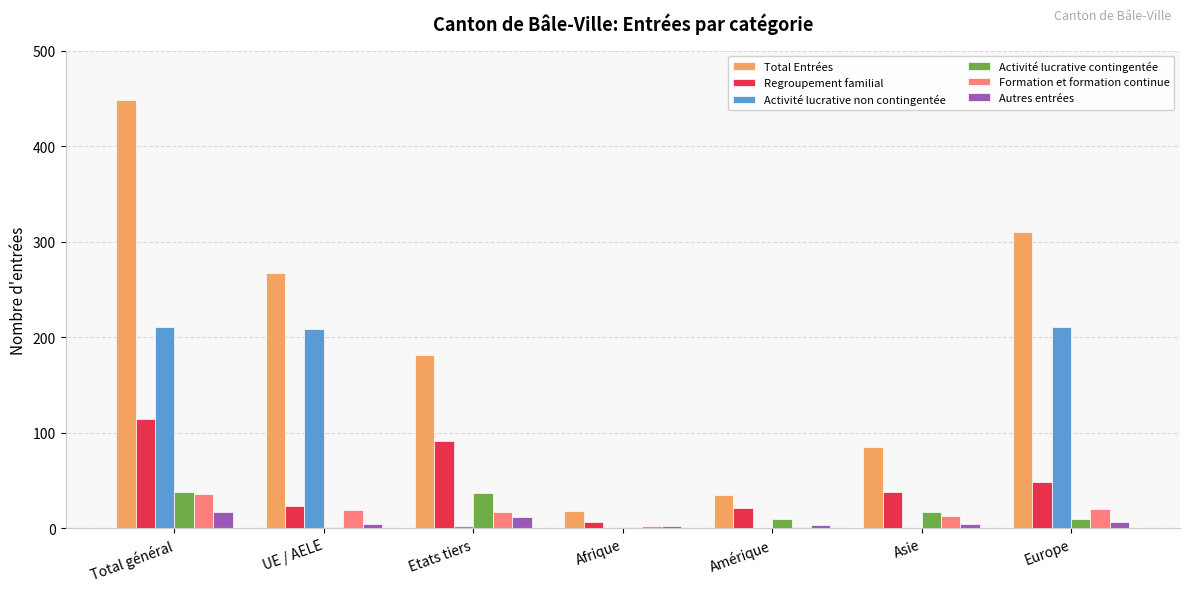

At which category does the chart reach its peak across all series?

Total général